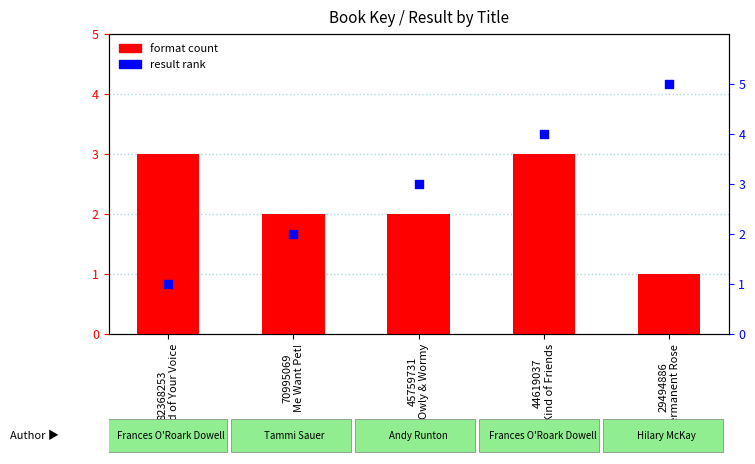

Which series reaches the minimum Y coordinate?

format count